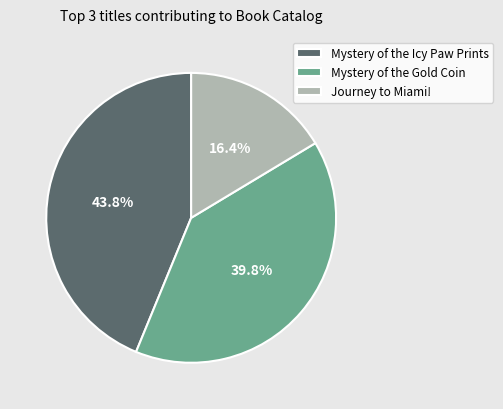

Does any single category account for the majority?

No